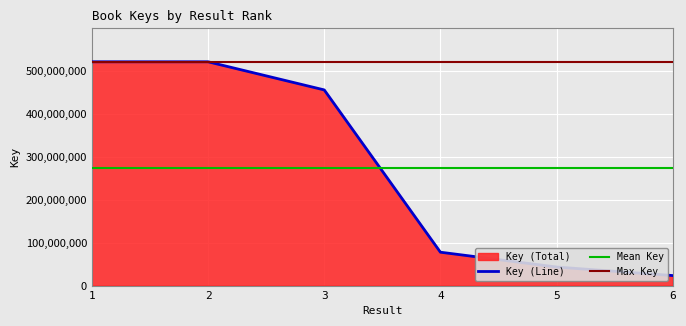

Is it true that the value at 5 is 43213057?

True